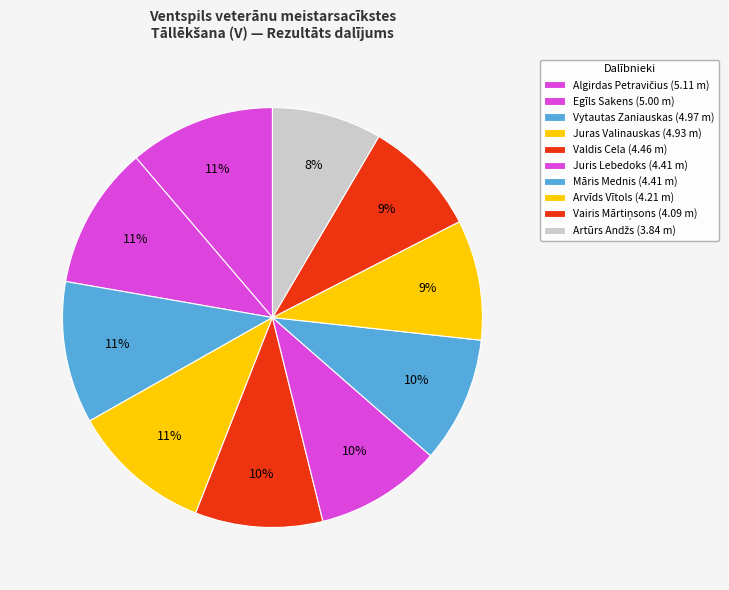

Count the number of slices in the pie.

10